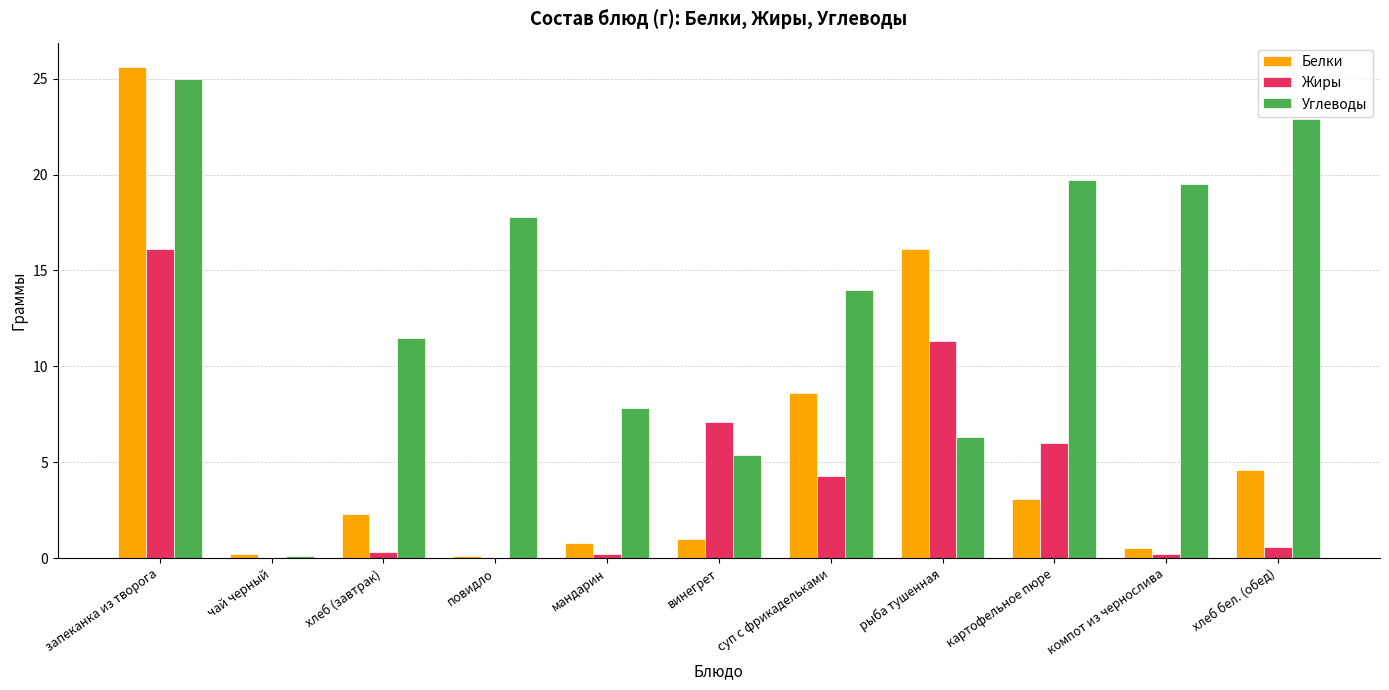

Count the number of categories in the chart.

11